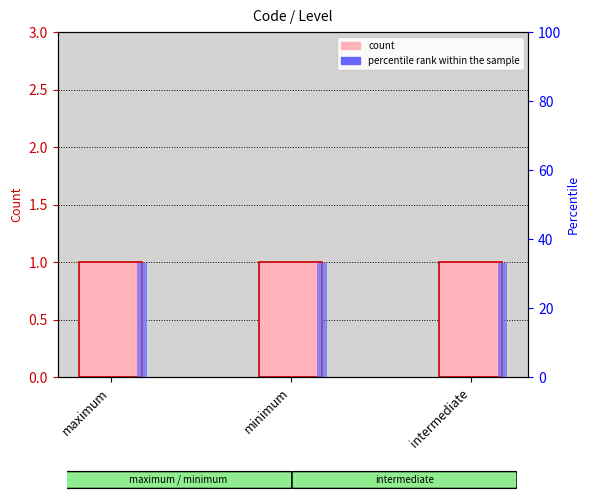

What is the label of the 1st bar from the right?

intermediate